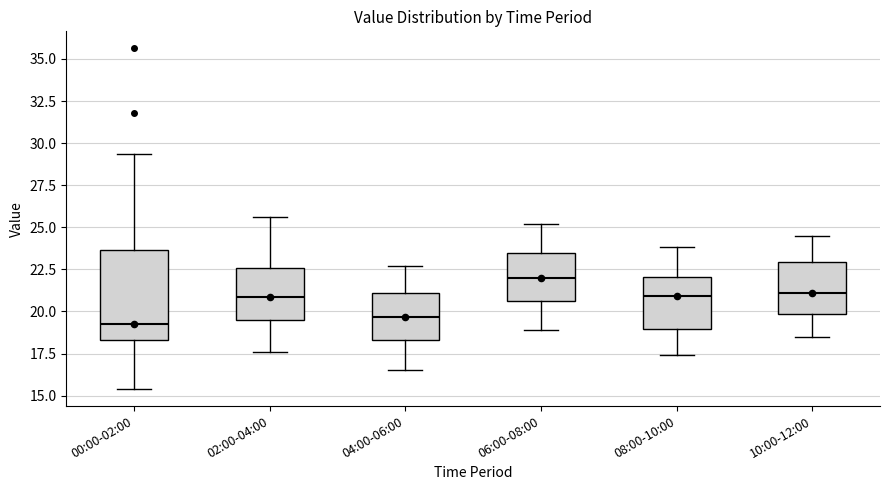

Where does the median line of the box for 08:00-10:00 sit on the y-axis? The values are not printed on the chart, so give them approximately, as read against the axis.

21.0